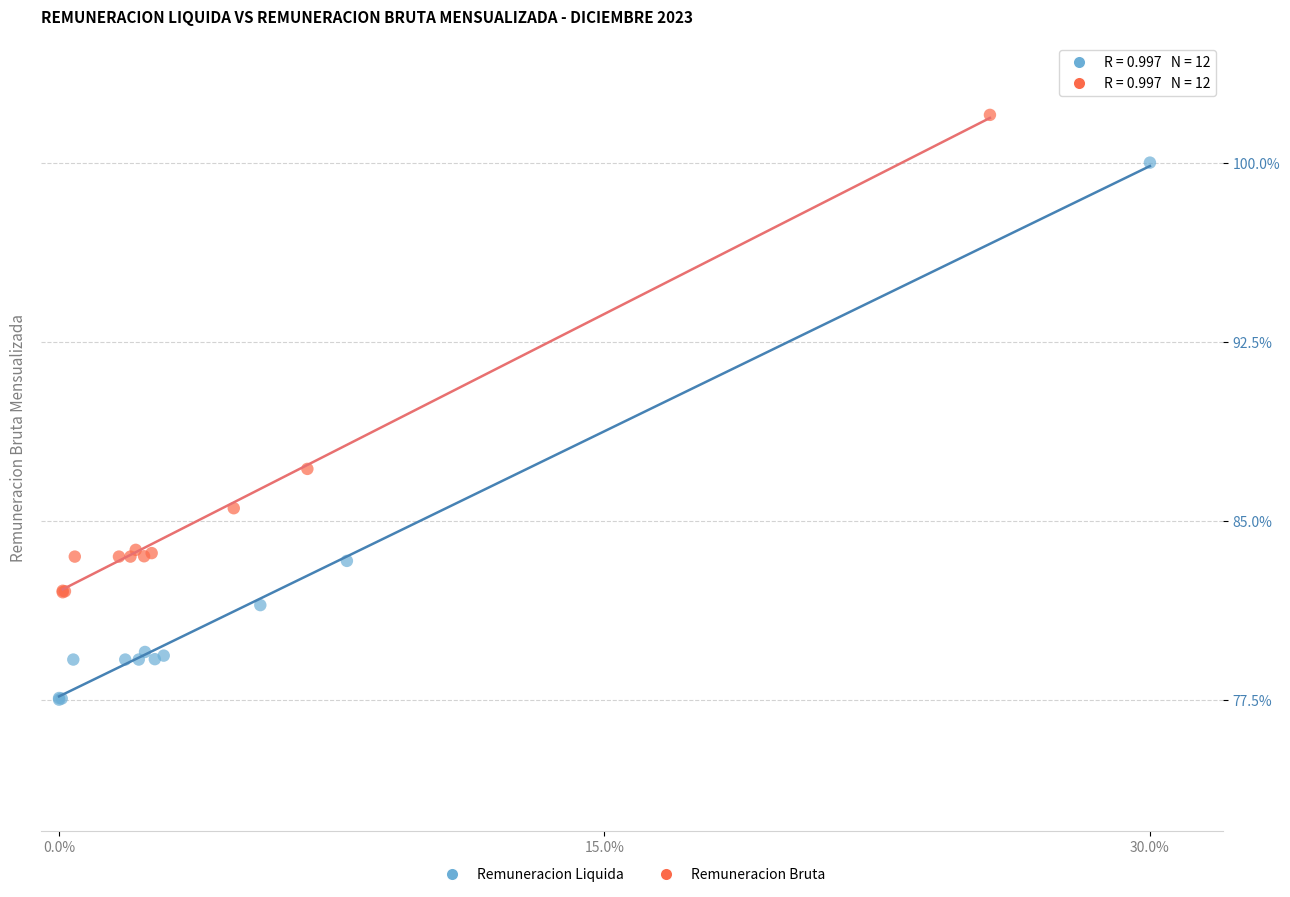

What are all the series names shown in the legend?

Remuneracion Liquida, Remuneracion Bruta